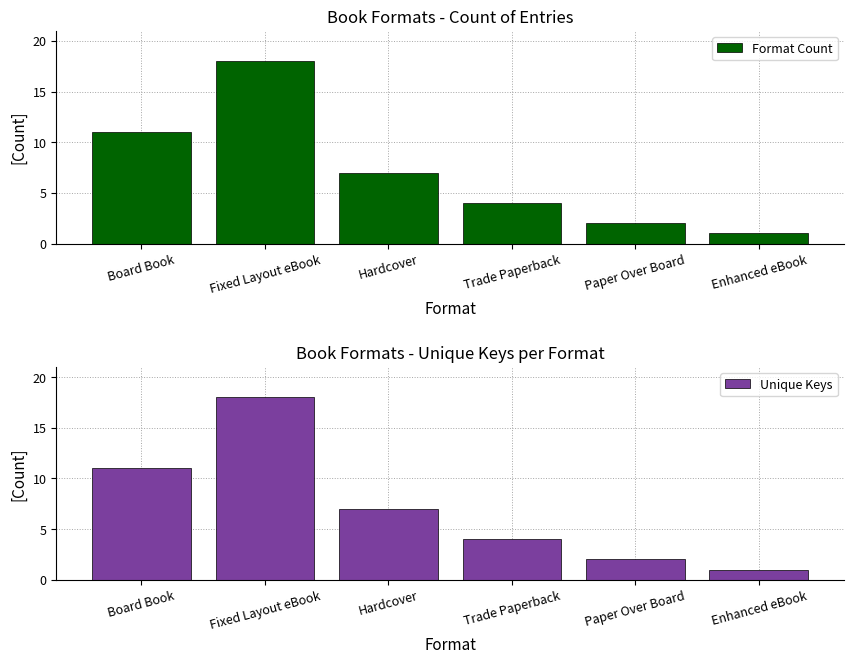

What is the highest value of the Format Count series?

18